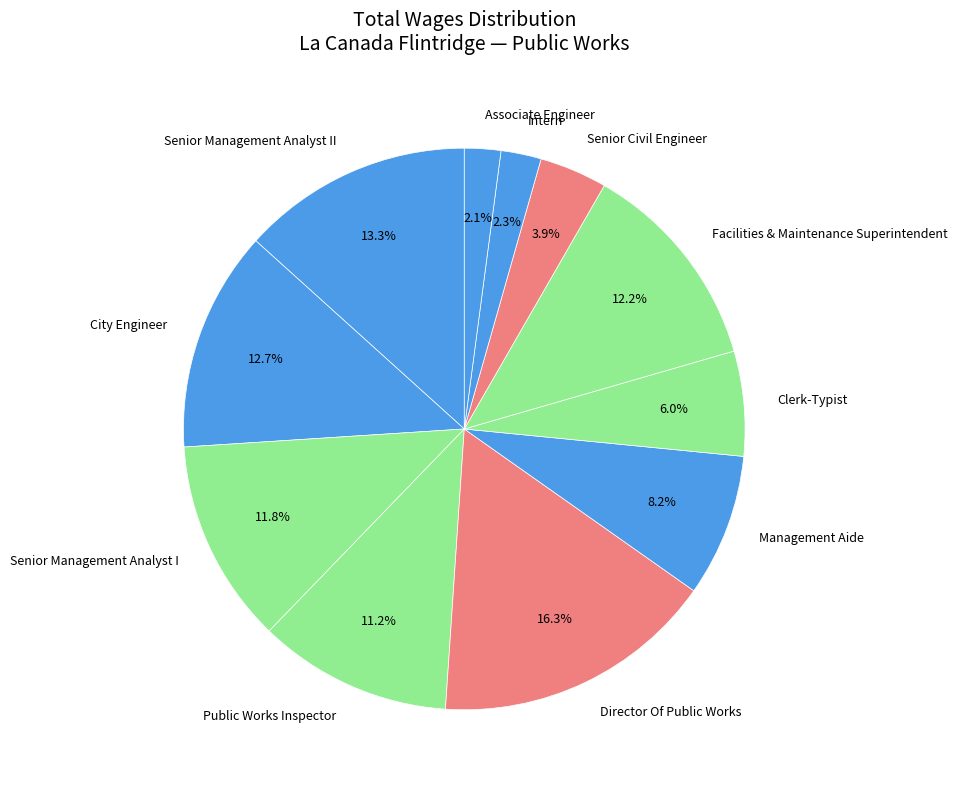

Which category has the biggest portion of the pie?

Director Of Public Works